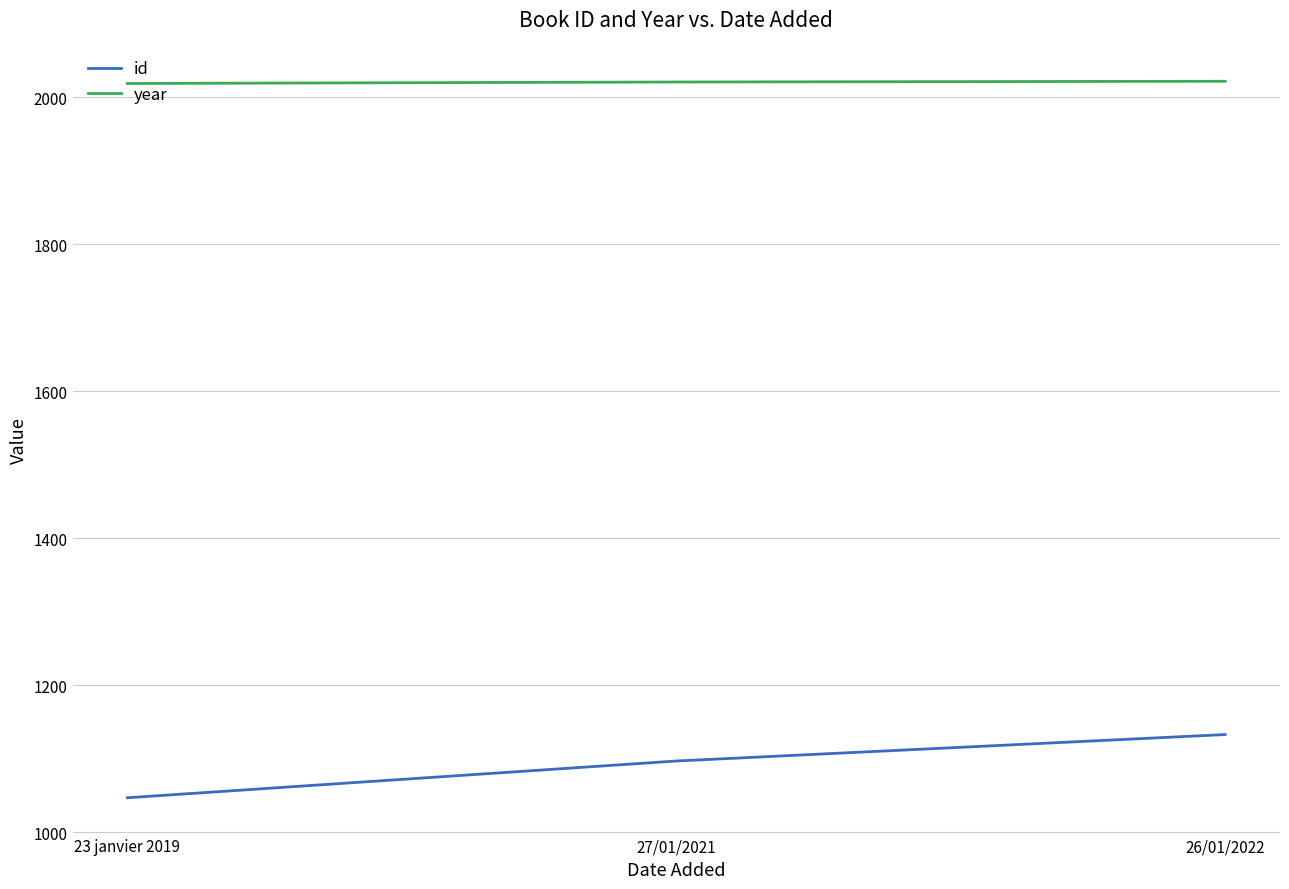

List the series in order of their overall mean, lowest first.

id, year